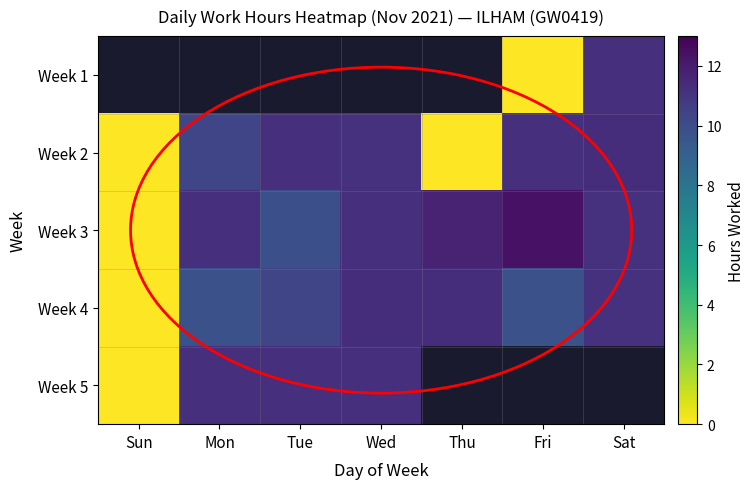

Where does the Week 5 series first go above 11?

Mon